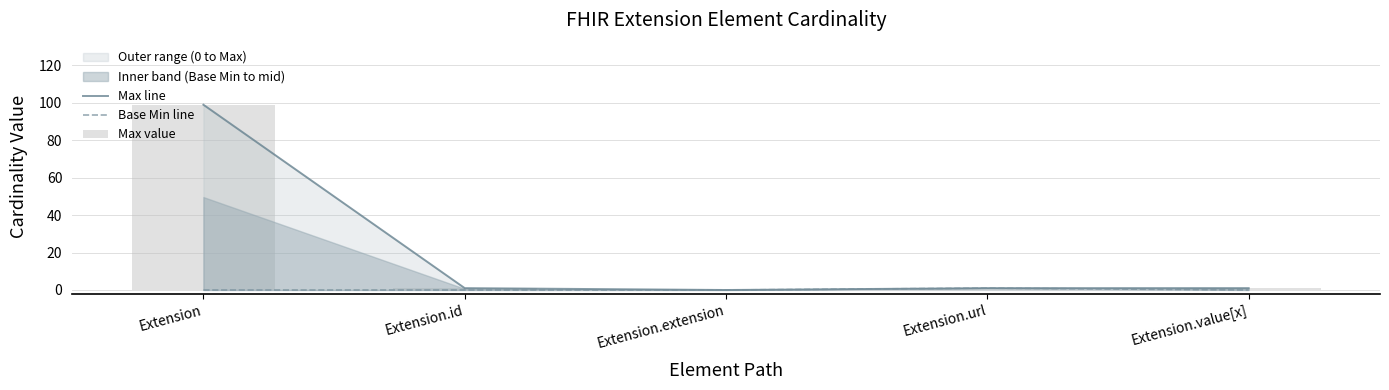

How many data points in Max value are less than 1?

1